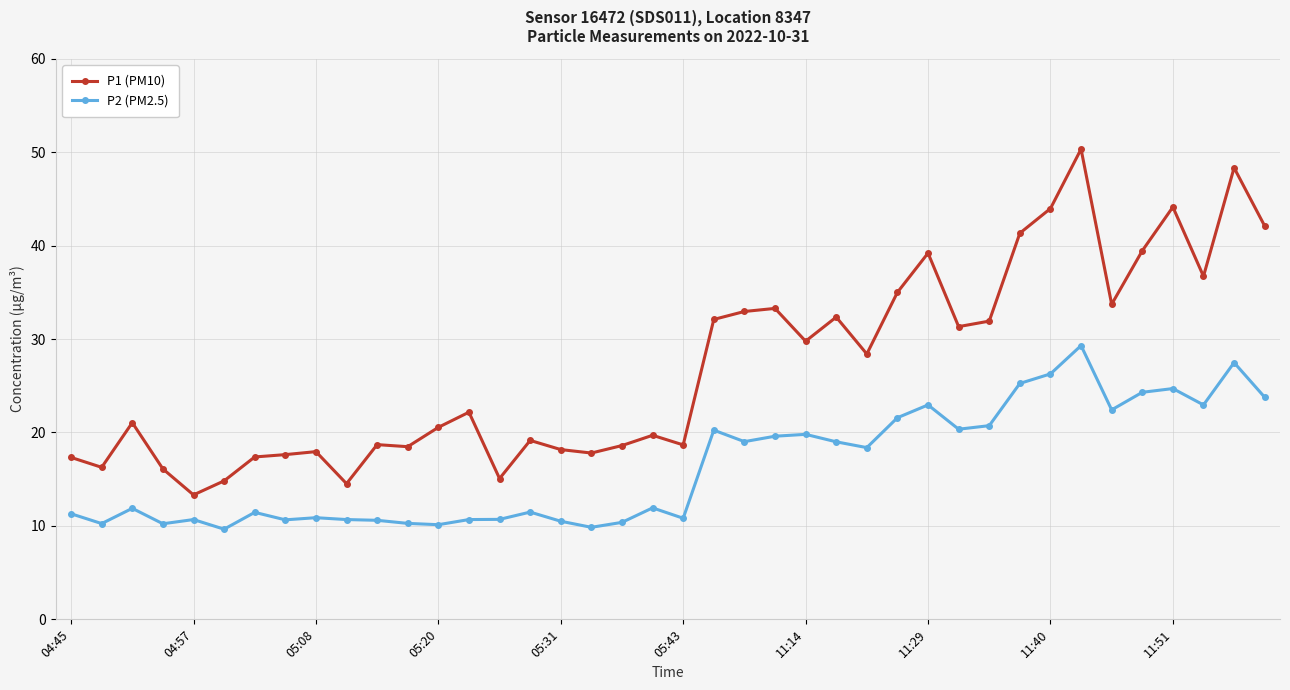

Which series has the largest range (max minus min)?

P1 (PM10)